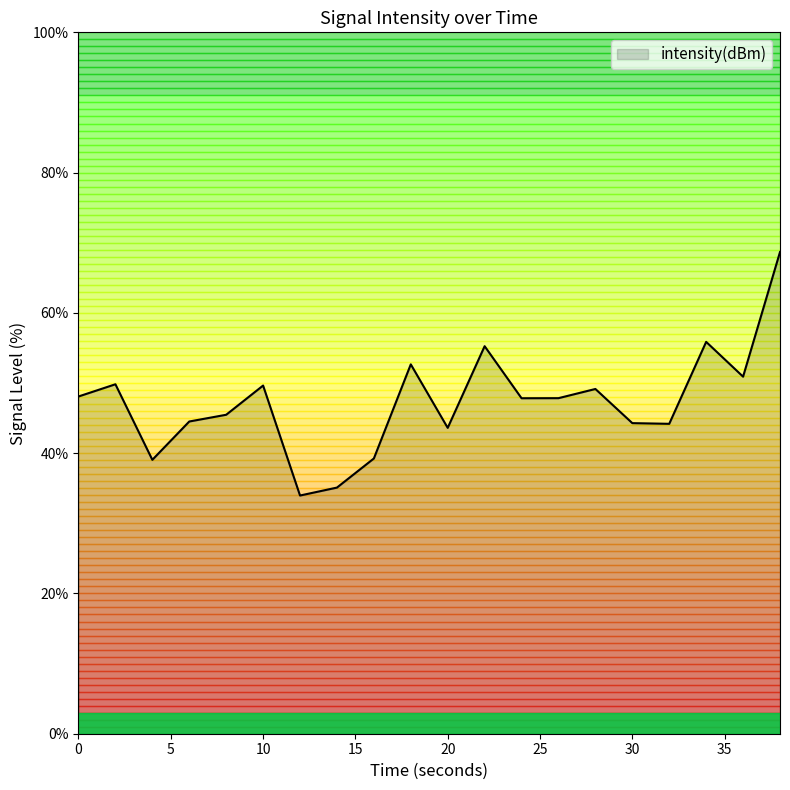

What is the difference between the maximum and minimum values?

34.7